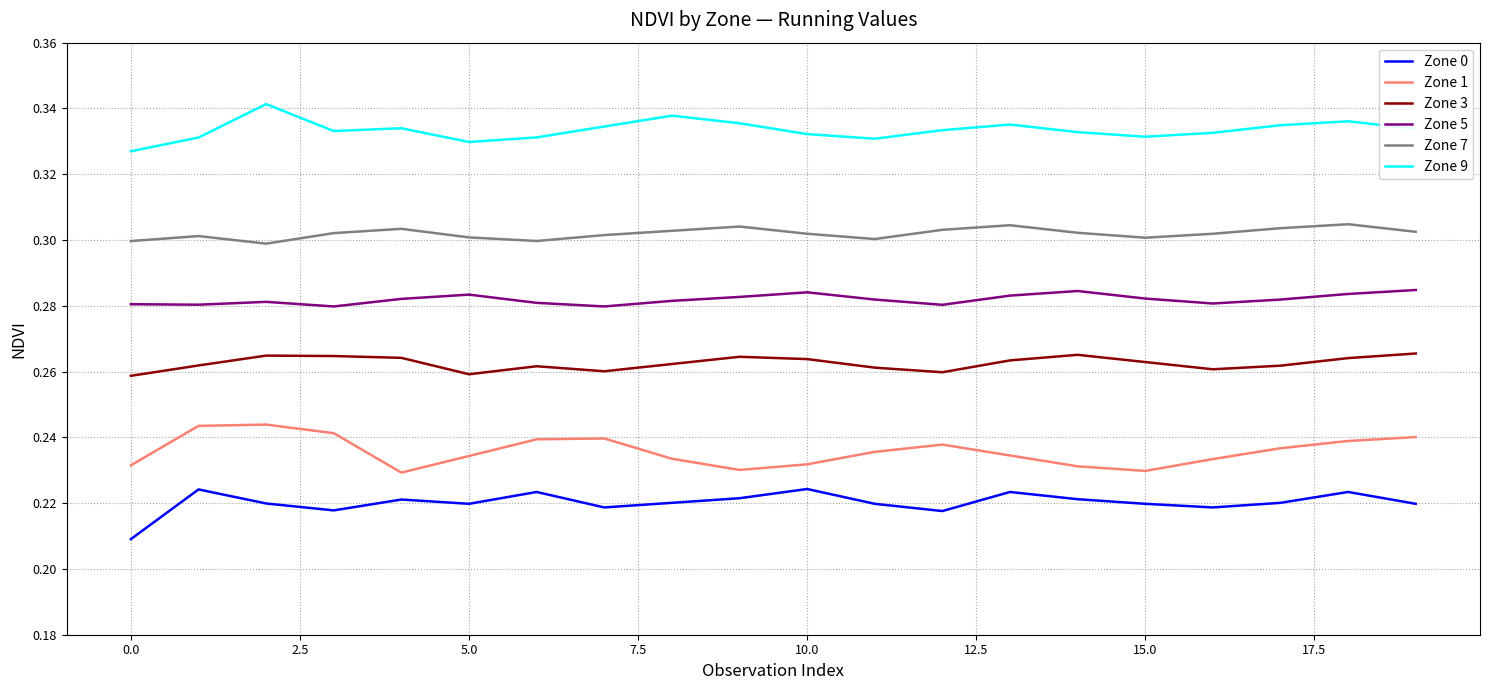

True or false: Zone 7 and Zone 9 intersect in this chart.

False